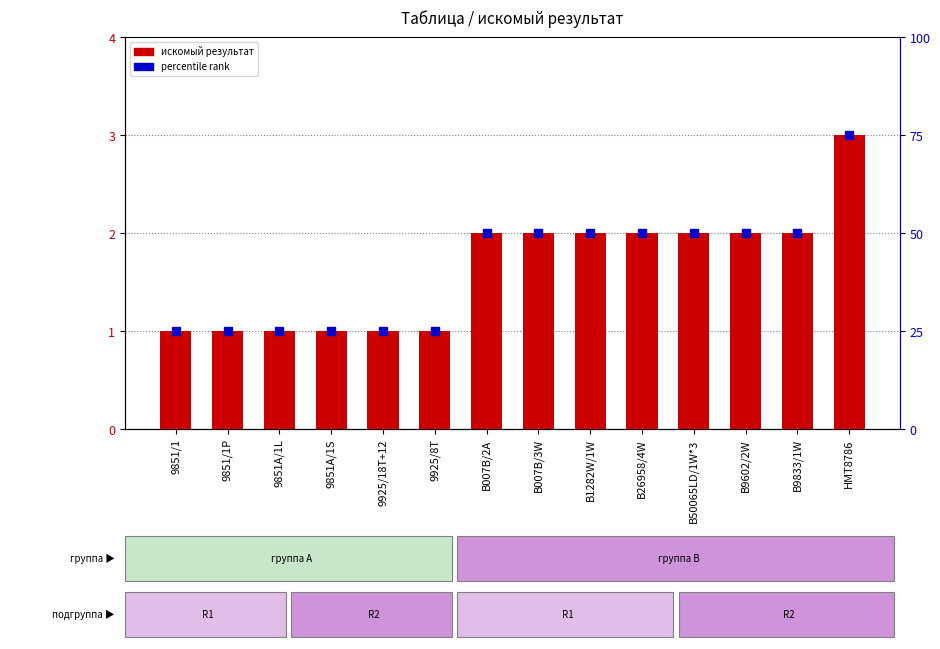

Rank the categories by value from highest to lowest.

HMT8786, B007B/2A, B007B/3W, B1282W/1W, B26958/4W, B50065LD/1W*3, B9602/2W, B9833/1W, 9851/1, 9851/1P, 9851A/1L, 9851A/1S, 9925/18T+12, 9925/8T